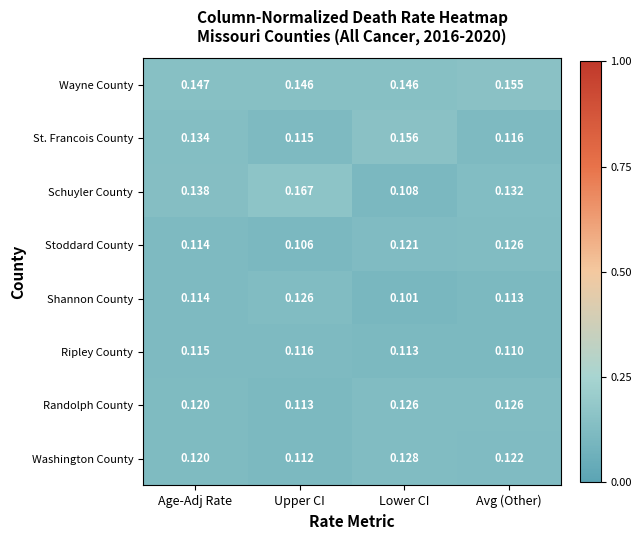

At which label does St. Francois County reach its minimum?

Upper CI